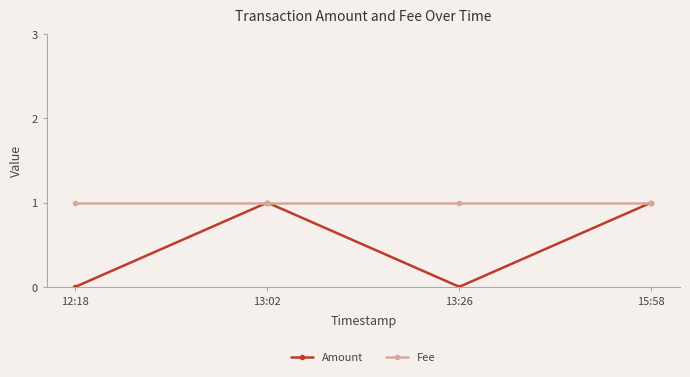

The value of Amount at 12:18 is 0. True or false?

True